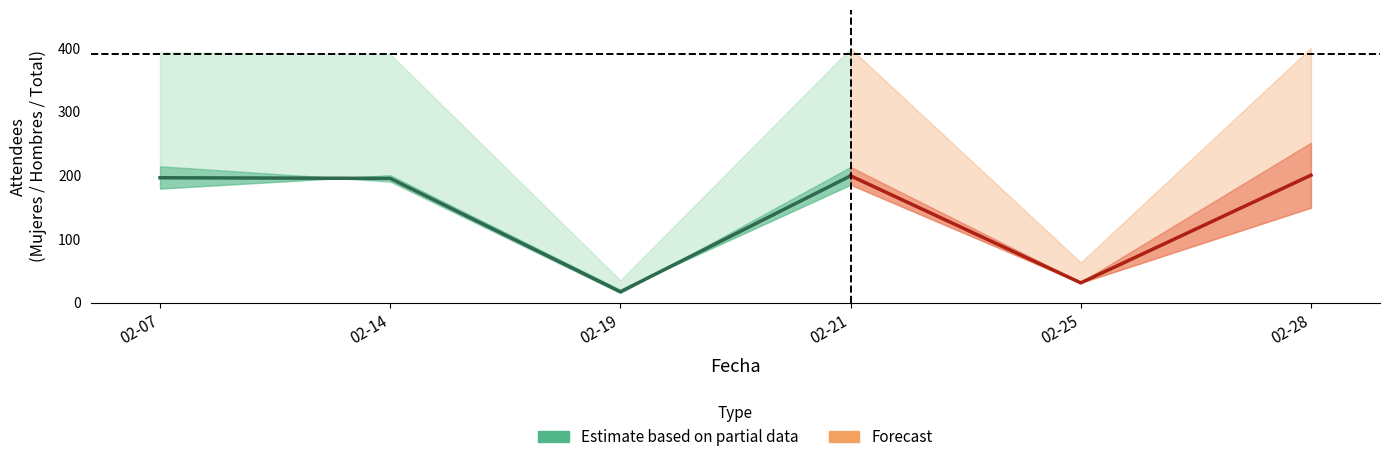

What is the average value of the Mujeres series?

152